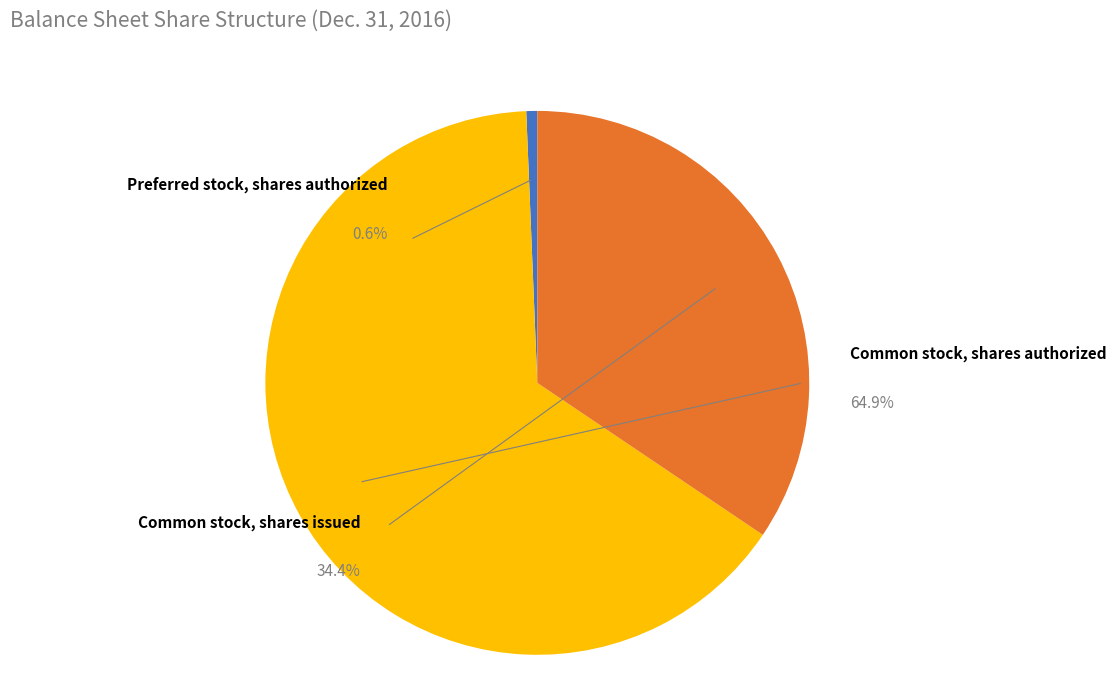

How many segments does this pie chart have?

3